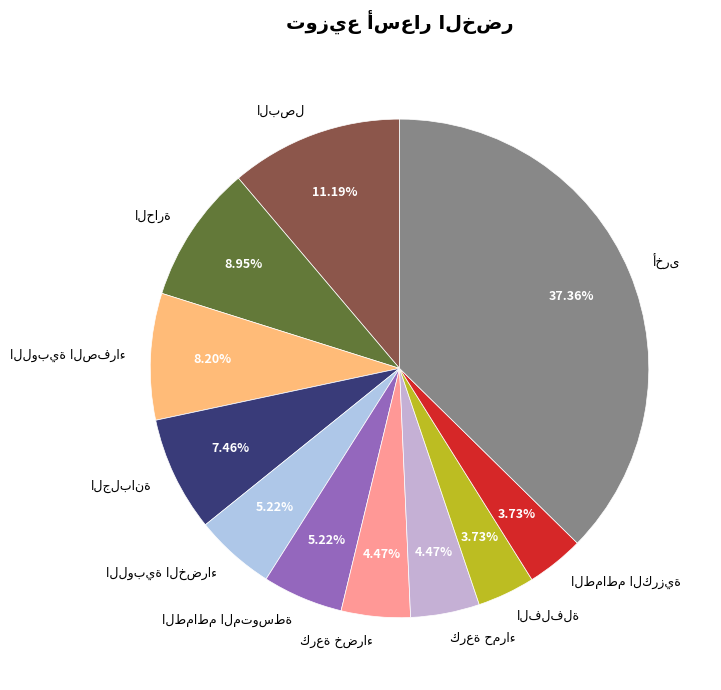

Is there a majority slice in this chart?

No